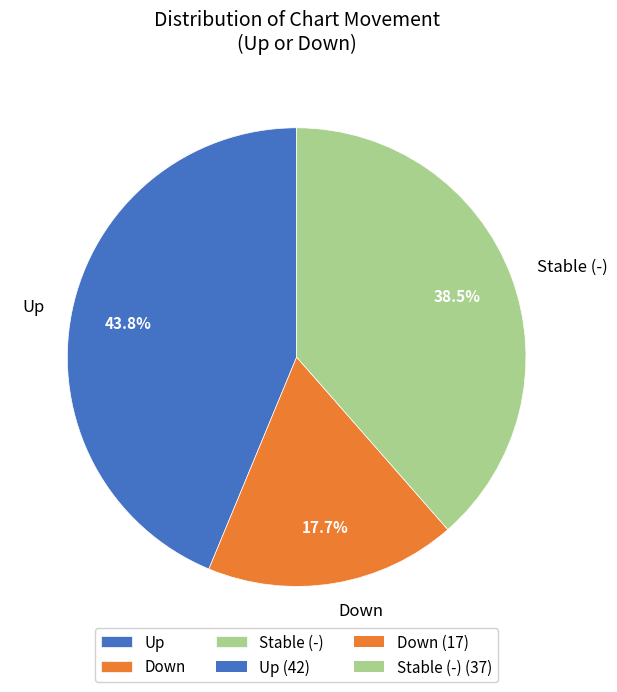

How much of the chart is everything except Stable (-)?

61.5%